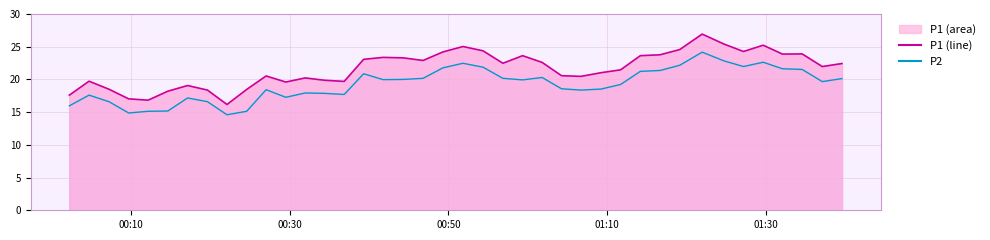

How many interior local peaks does the P1 line series have?

10